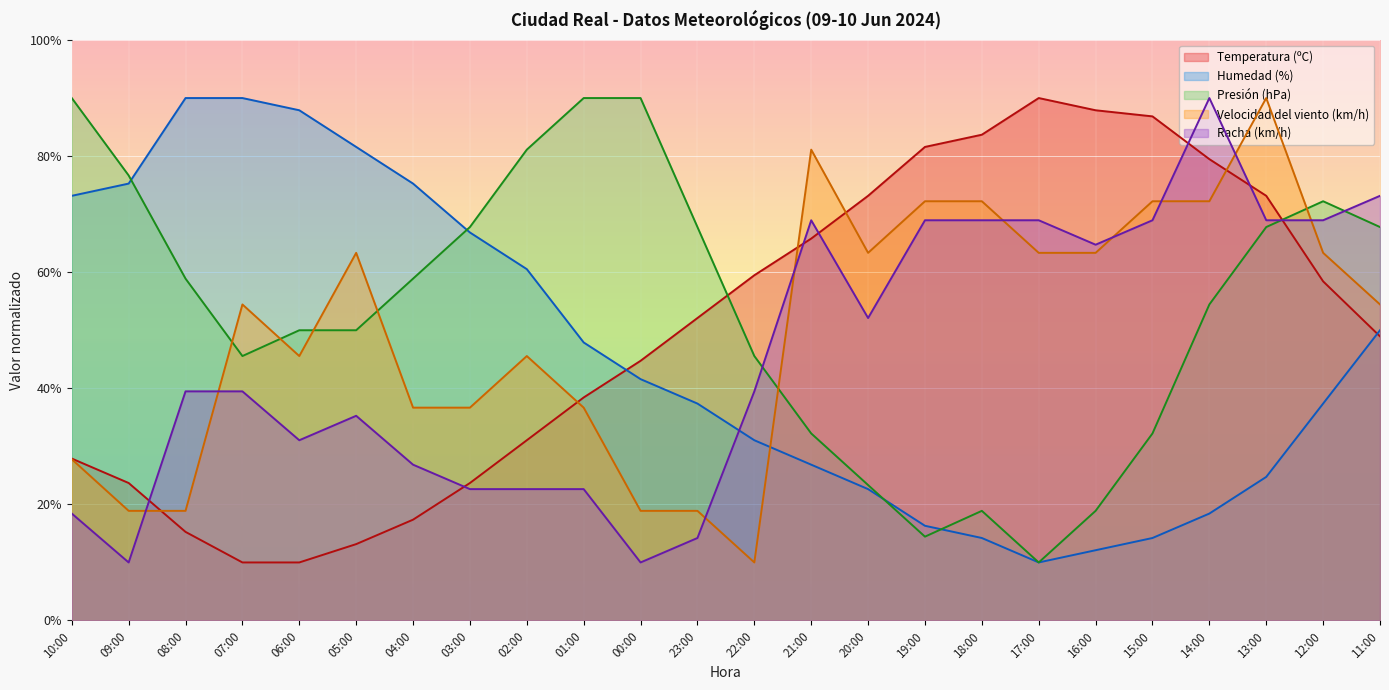

Which label corresponds to the smallest value in the chart?

07:00